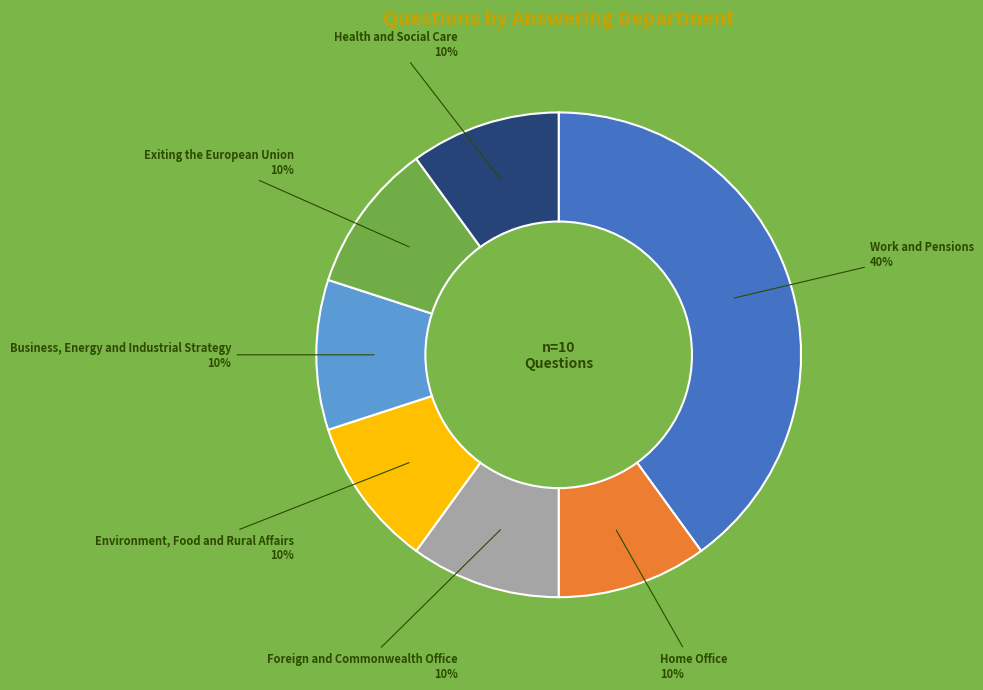

Is there any slice that represents more than half of the pie?

No